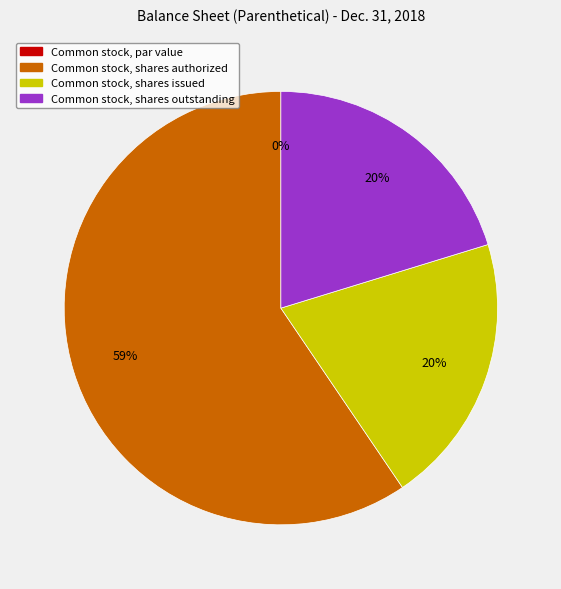

Which category has the smallest portion of the pie?

Common stock, par value